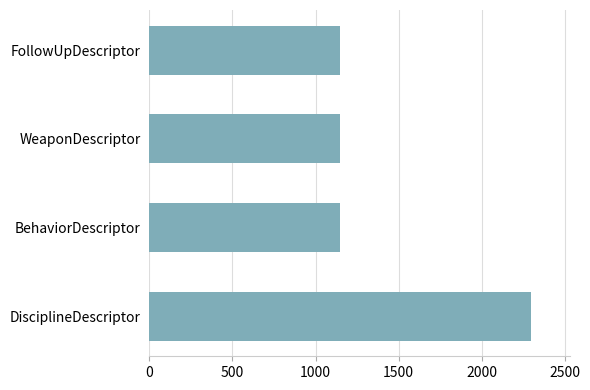

Reading bottom to top, list all the values displayed in this chart.

2298	1149	1149	1149